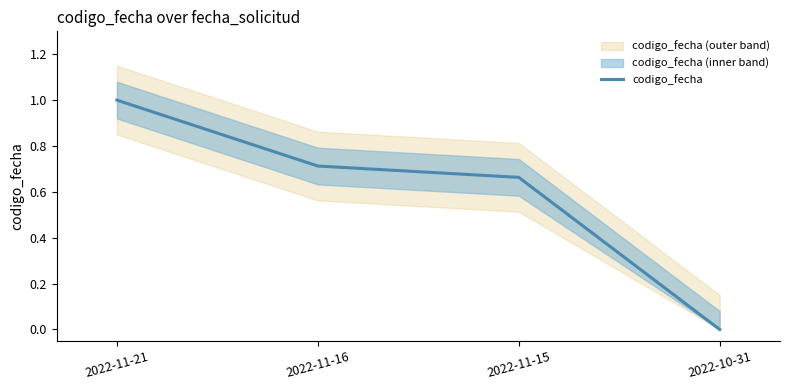

What is the value of the 1st point from the left?

1.0